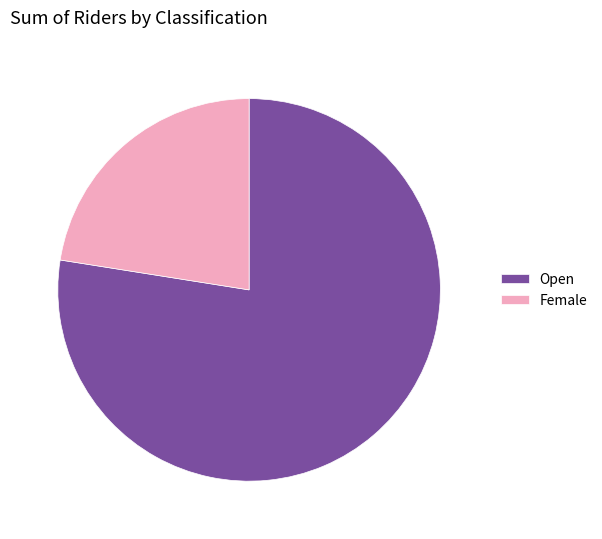

Is there any slice that represents more than half of the pie?

Yes